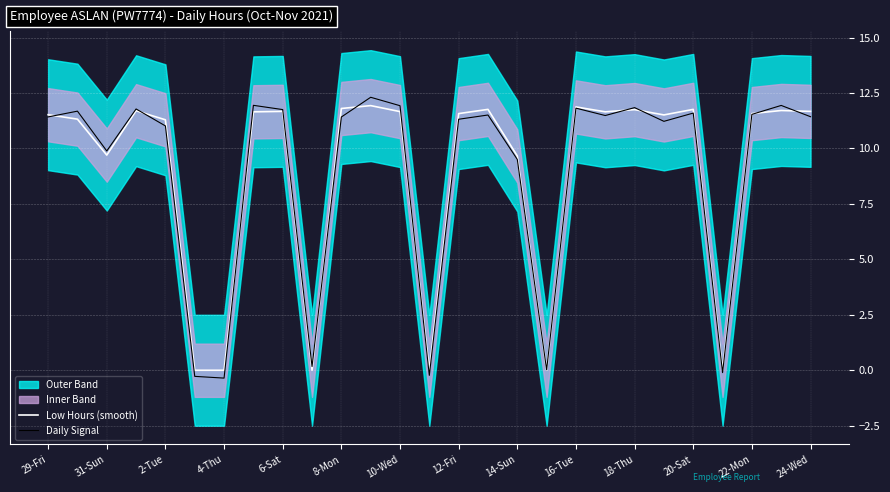

True or false: Low Hours (smooth) and Daily Signal intersect in this chart.

True